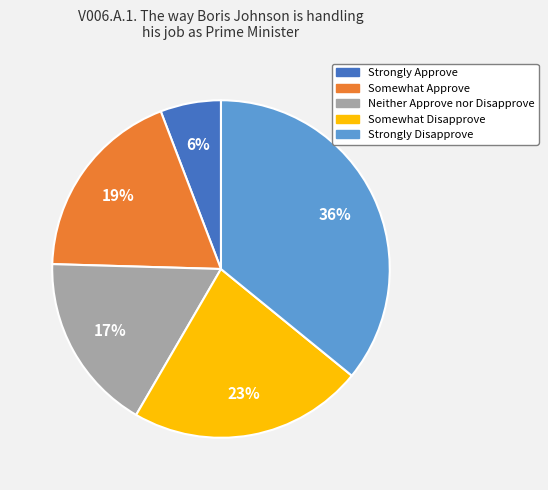

True or false: Strongly Approve accounts for 20% of the total.

False